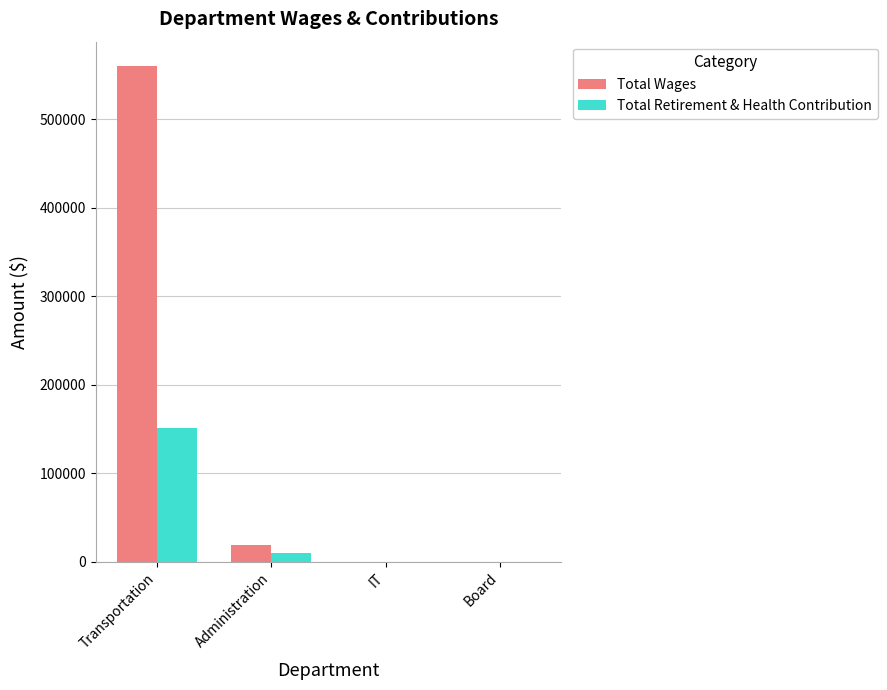

At which category is the sum across all series the highest?

Transportation